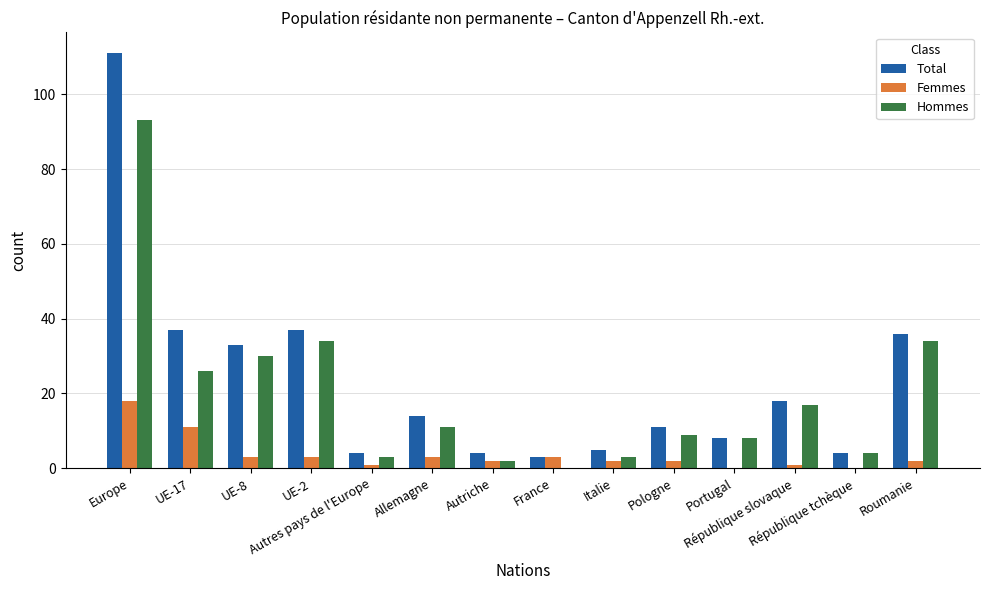

Are the bars grouped side by side (vs. stacked)?

Yes